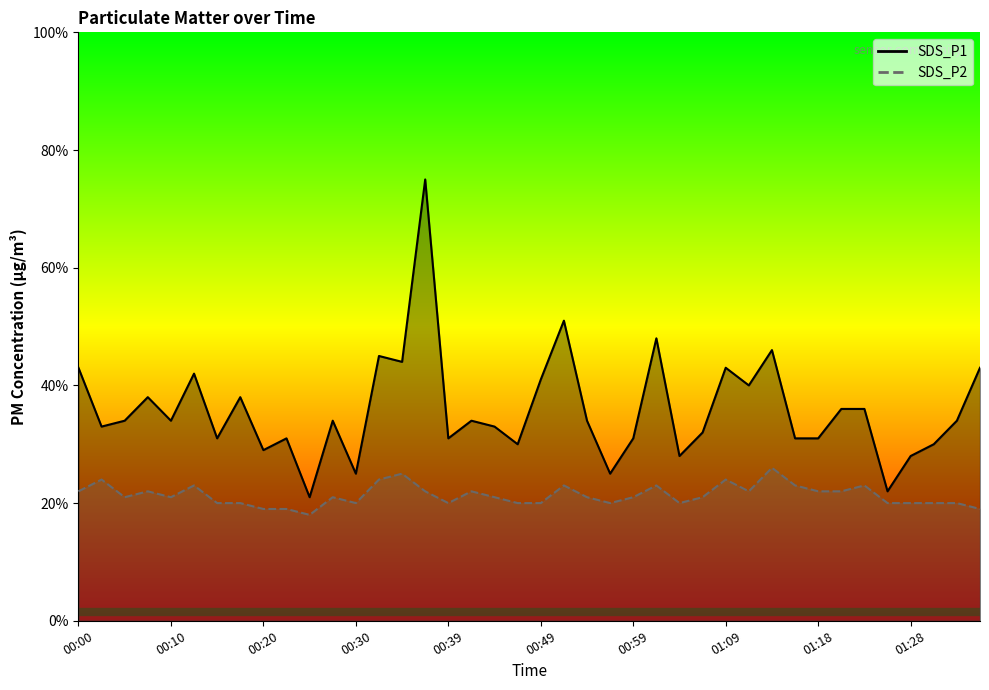

List the series in order of their peak value, highest first.

SDS_P1, SDS_P2